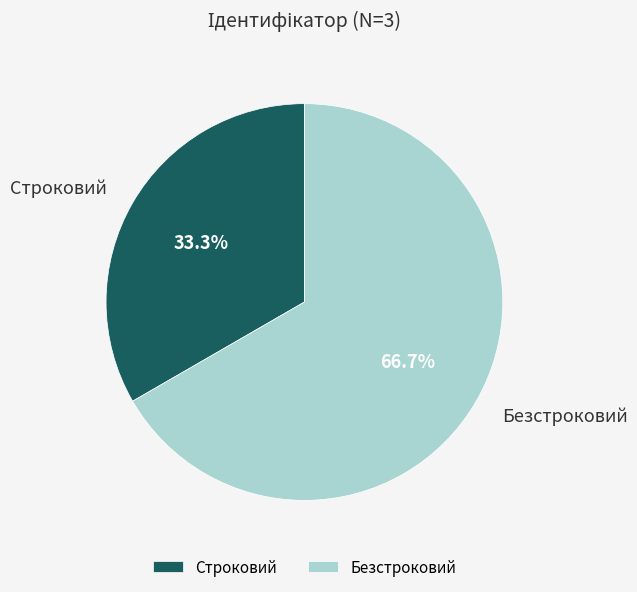

Which slice is the largest?

Безстроковий